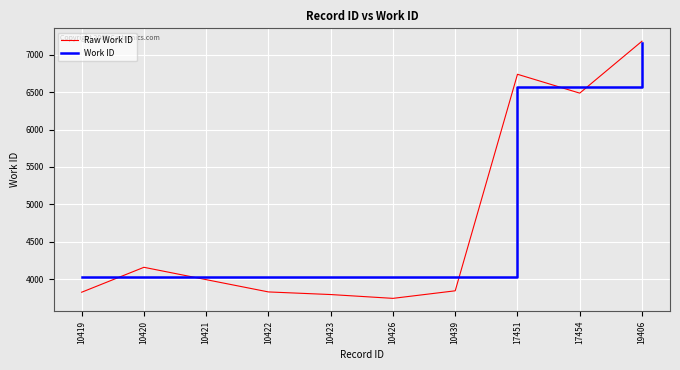

Between which two adjacent categories do Work ID and Raw Work ID first intersect?

10419 and 10420